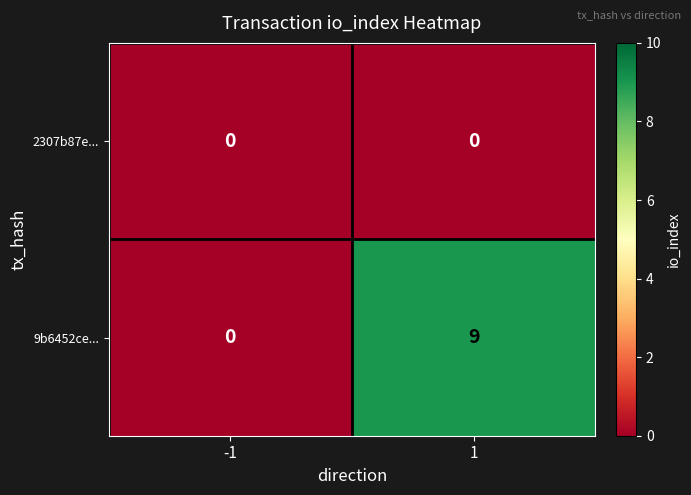

The 9b6452ce... series shows -5 at -1. True or false?

False